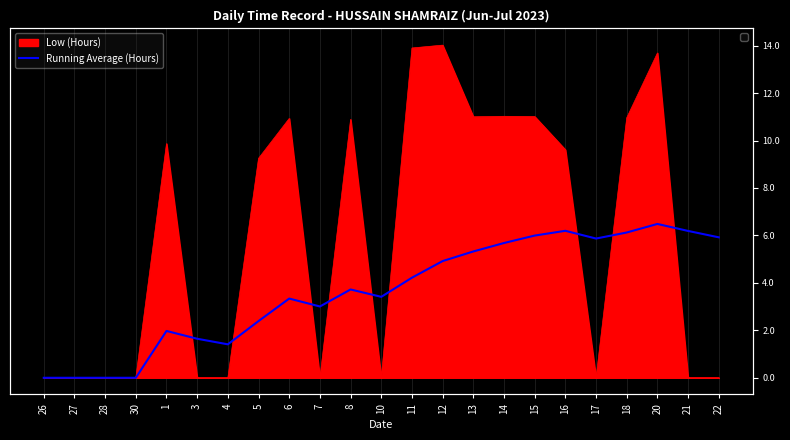

Does the chart display data point markers on the line(s)?

No